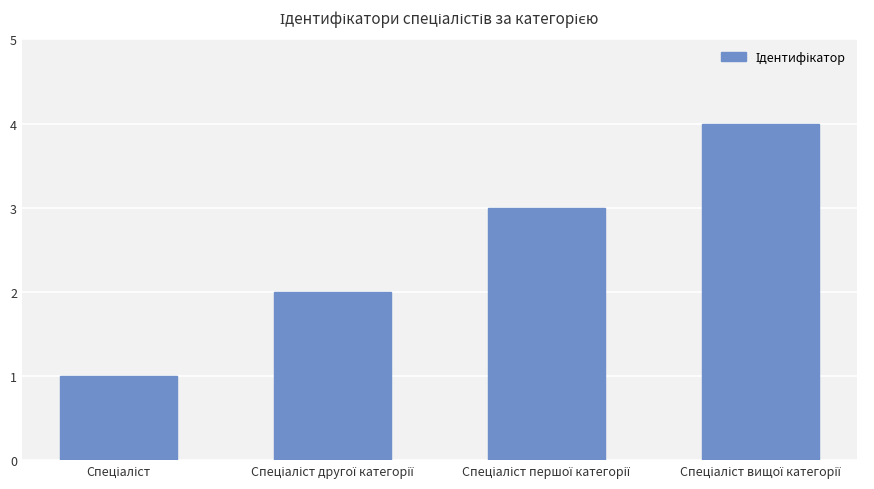

What is the sum of all values?

10